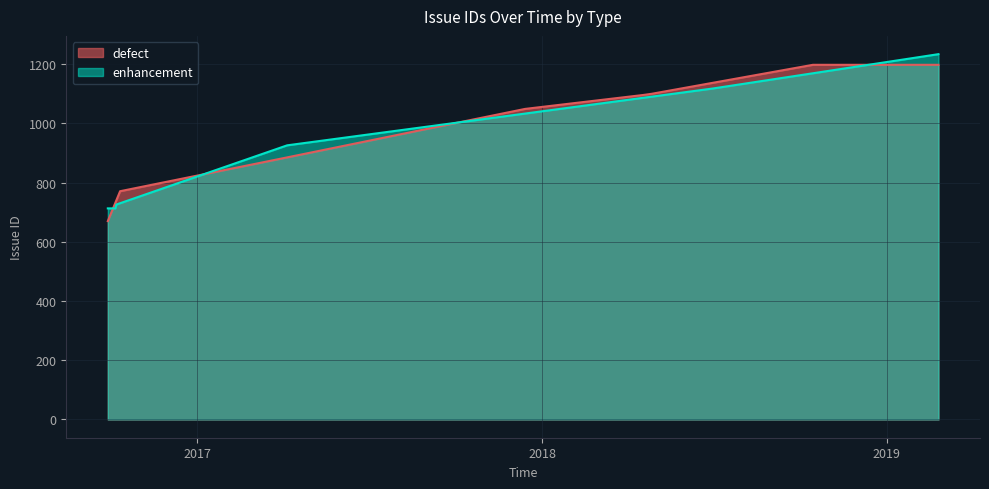

What is the maximum value for defect?

1198.0